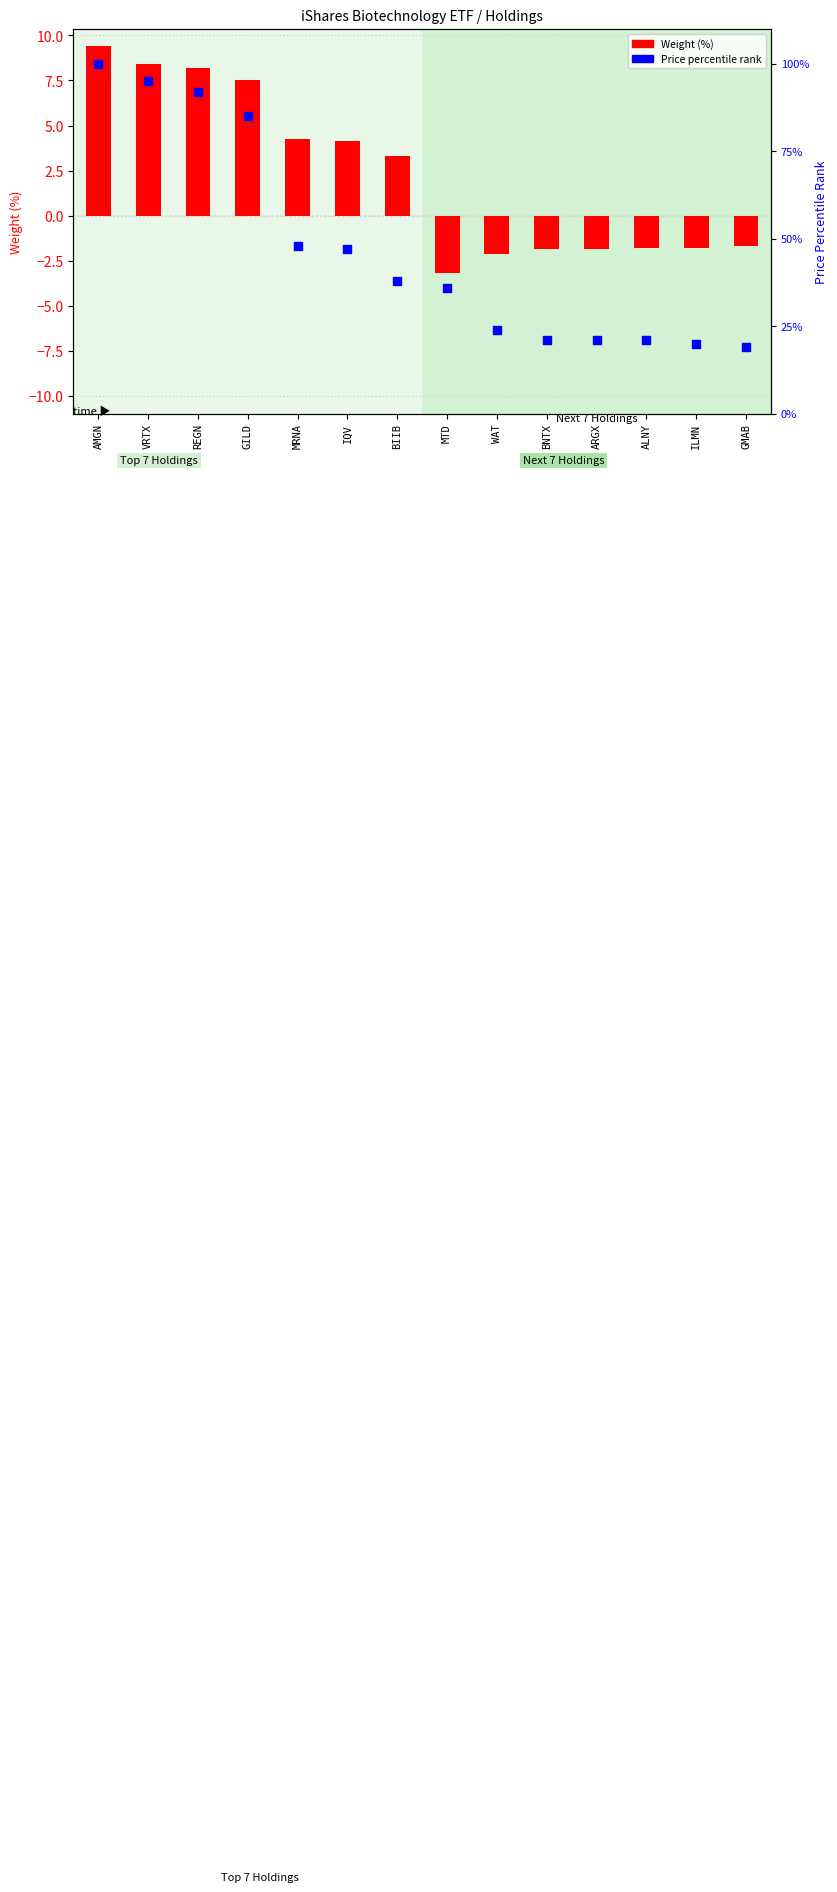

Which series reaches the maximum Y coordinate?

Price percentile rank